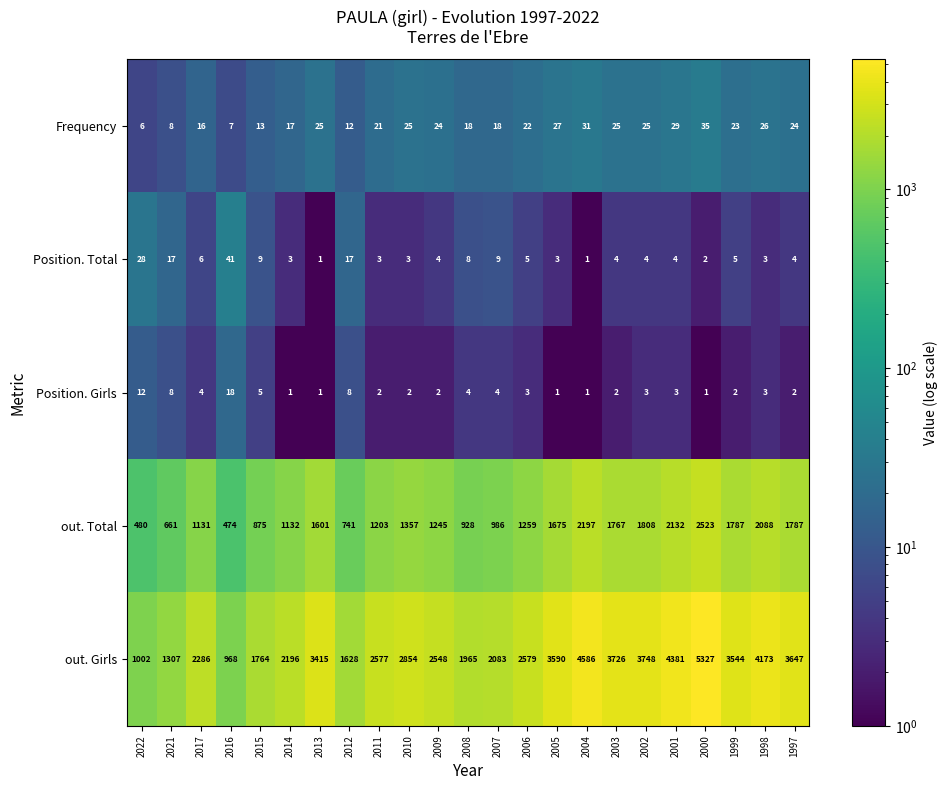

Which series has the largest total across all categories?

out. Girls